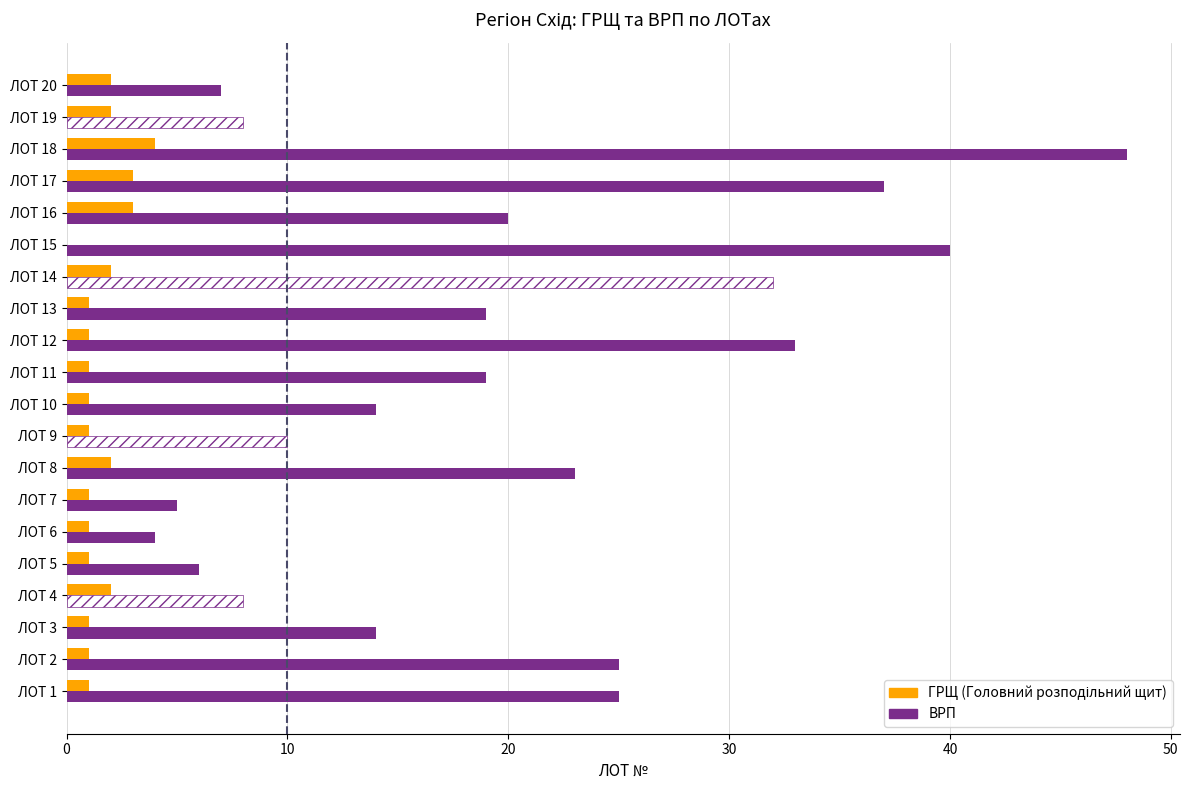

The value of ВРП at ЛОТ 18 is 48. True or false?

True